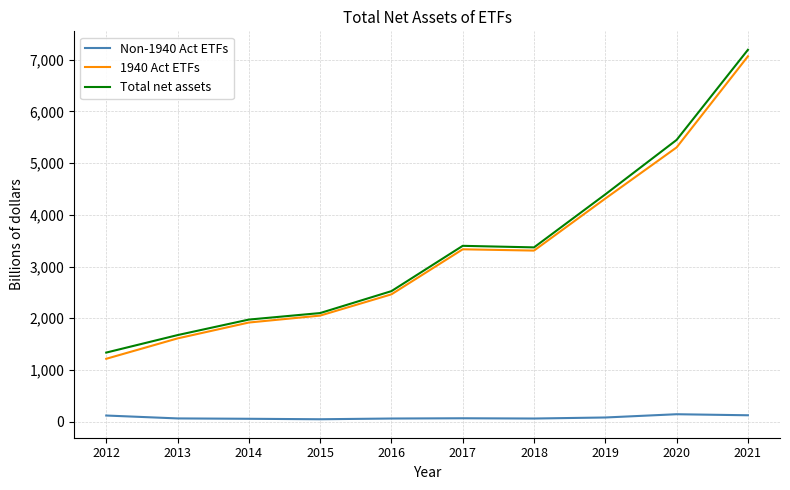

What is the sum of the Non-1940 Act ETFs values at 2021 and 2013?

189